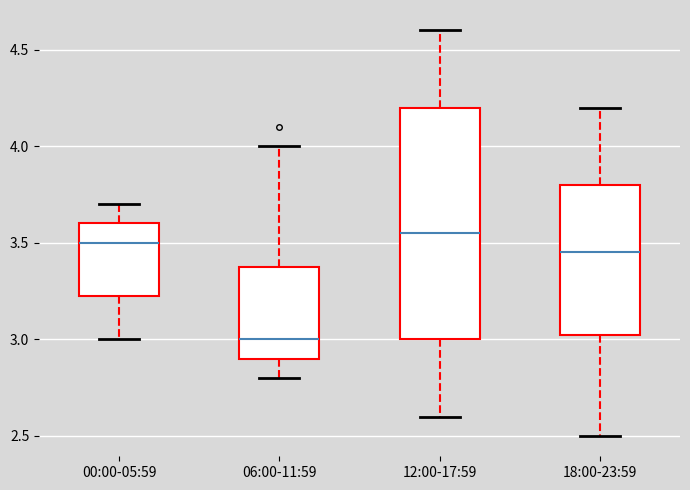

Reading left to right, read every box against the y-axis: the position of its median line, the range the box covers, and the ends of its whiskers. The values are not printed on the chart, so give them approximately, as read against the axis.

00:00-05:59: median 3.50, box 3.25 to 3.60, whiskers 3.00 to 3.70
06:00-11:59: median 3.00, box 2.90 to 3.40, whiskers 2.80 to 4.00
12:00-17:59: median 3.55, box 3.00 to 4.20, whiskers 2.60 to 4.60
18:00-23:59: median 3.45, box 3.05 to 3.80, whiskers 2.50 to 4.20